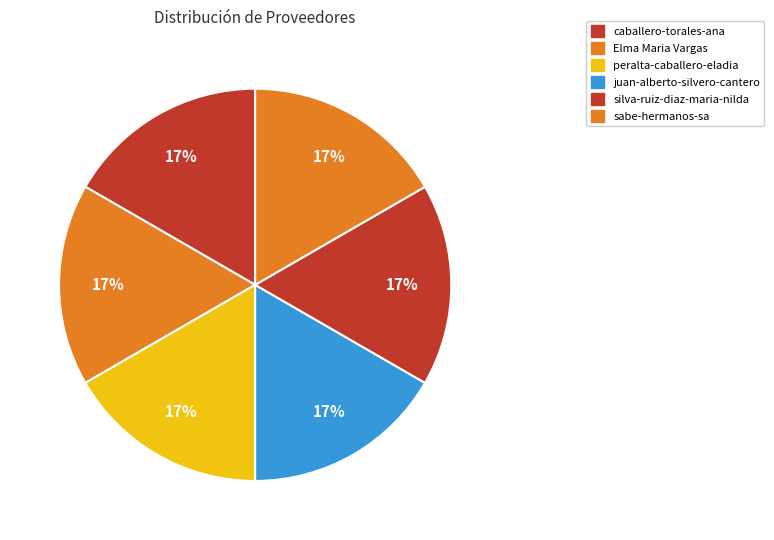

Is there any slice that represents more than half of the pie?

No